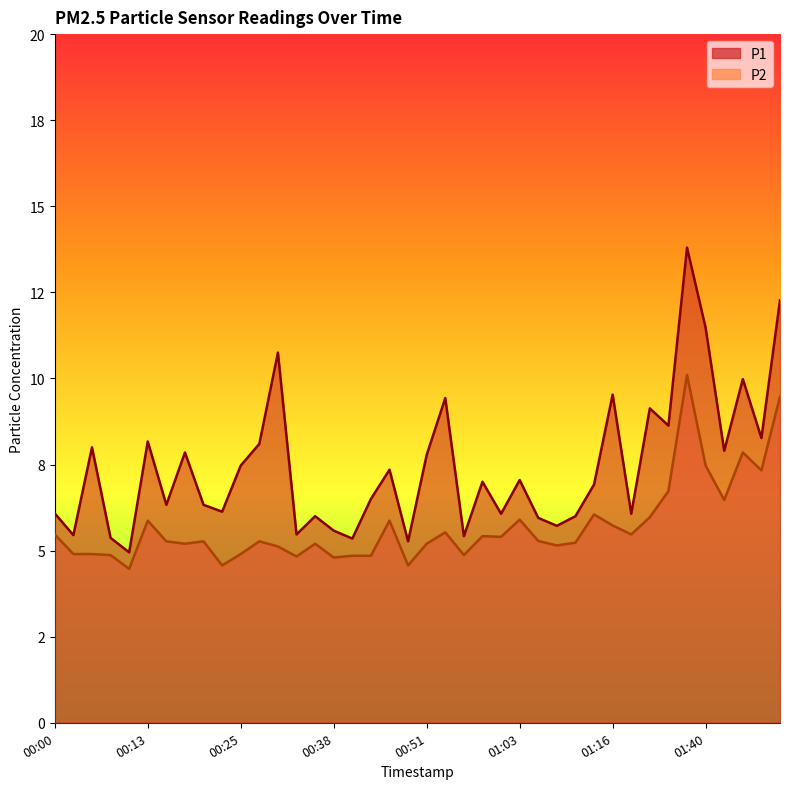

Between 01:48 and 01:40, which is larger?

01:40